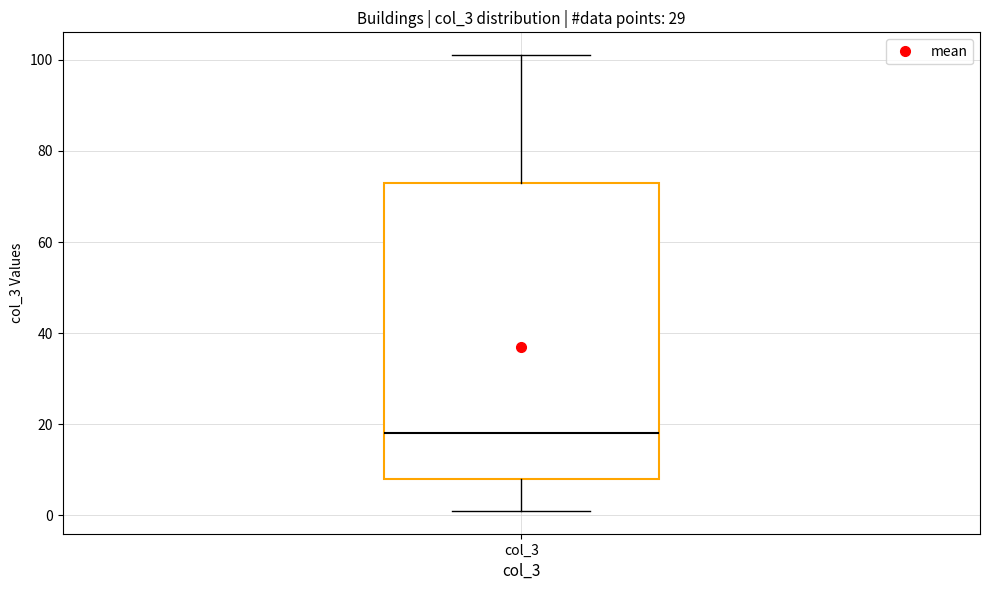

Read this box plot against the y-axis: the position of the median line, the range covered by the box, and the ends of both whiskers. The values are not printed on the chart, so give them approximately, as read against the axis.

median 18, box 8 to 74, whiskers 2 to 102